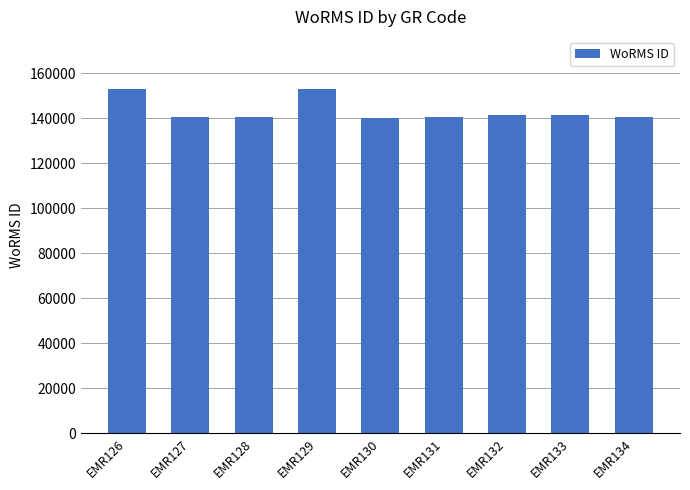

What is the maximum value shown in the chart?

153134